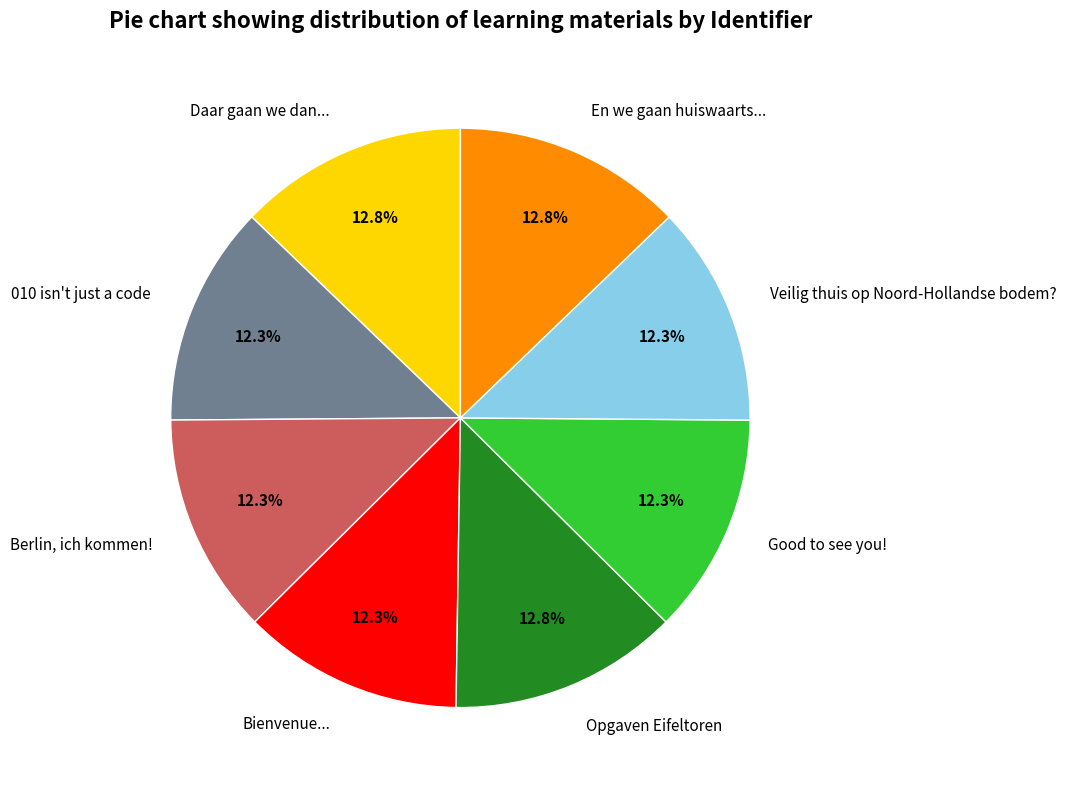

What percentage do Good to see you! and Berlin, ich kommen! together represent?

24.6%